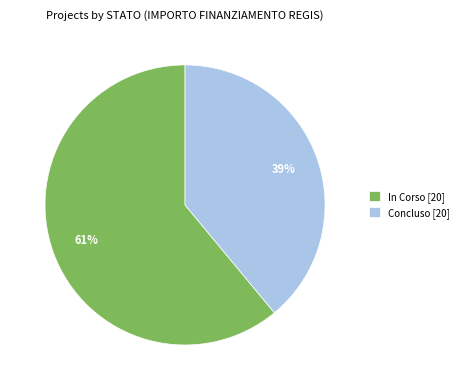

To the nearest percent, what is the difference between the largest and smallest slice percentages?

22%